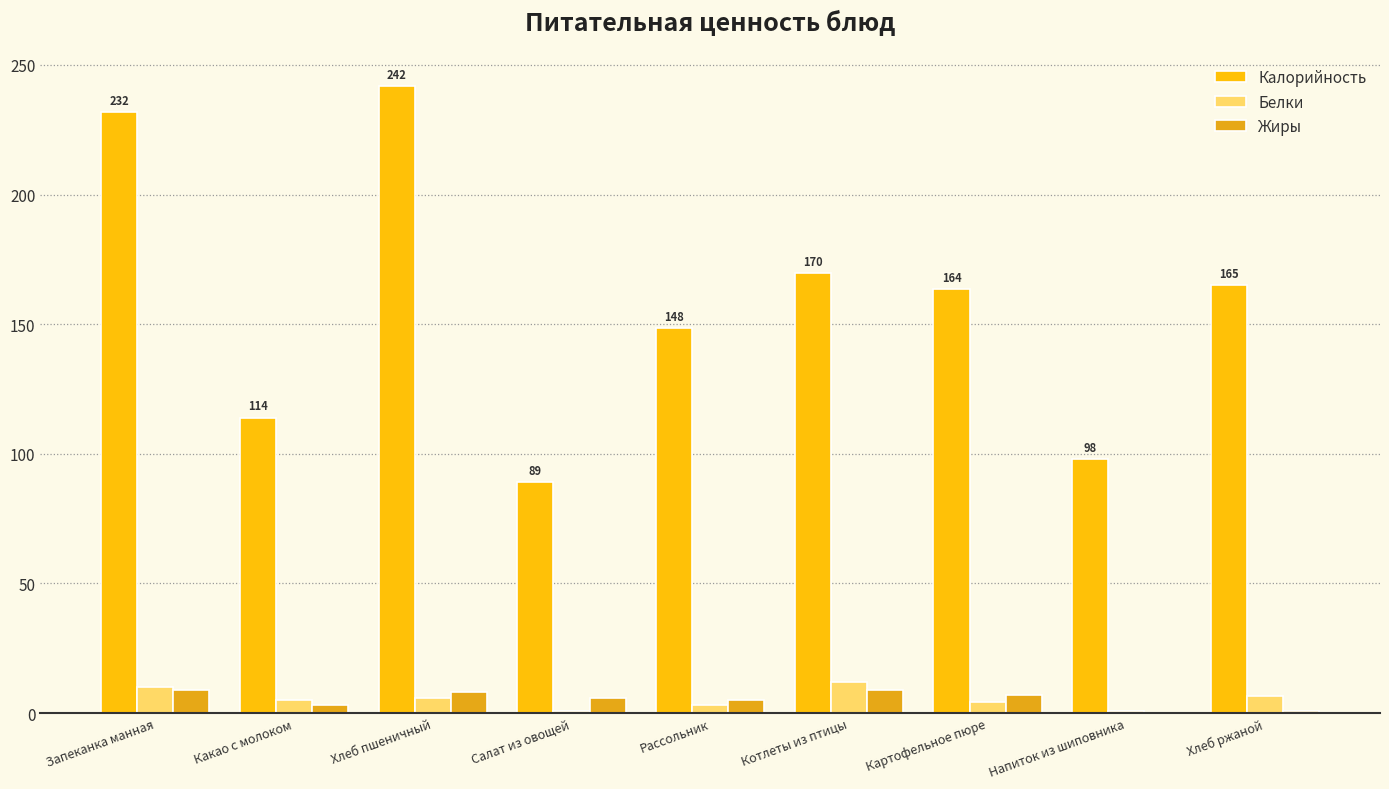

Reading right to left, what are all the values shown in this chart?

Калорийность: Хлеб ржаной=165.0	Напиток из шиповника=98.0	Картофельное пюре=163.5	Котлеты из птицы=169.8	Рассольник=148.4	Салат из овощей=89.0	Хлеб пшеничный=241.7	Какао с молоком=114.0	Запеканка манная=231.8
Белки: Хлеб ржаной=6.7	Напиток из шиповника=1.0	Картофельное пюре=4.1	Котлеты из птицы=12.0	Рассольник=3.0	Салат из овощей=1.0	Хлеб пшеничный=5.8	Какао с молоком=5.0	Запеканка манная=10.0
Жиры: Хлеб ржаной=1.0	Напиток из шиповника=0.0	Картофельное пюре=7.0	Котлеты из птицы=9.0	Рассольник=5.0	Салат из овощей=6.0	Хлеб пшеничный=8.0	Какао с молоком=3.0	Запеканка манная=9.0